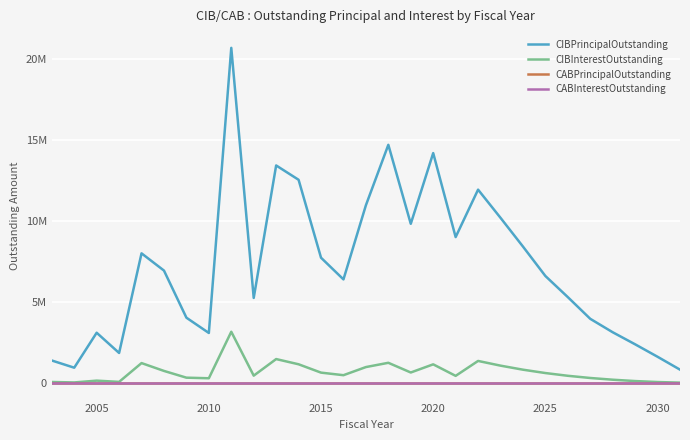

True or false: CIBPrincipalOutstanding and CABInterestOutstanding cross at least once.

False